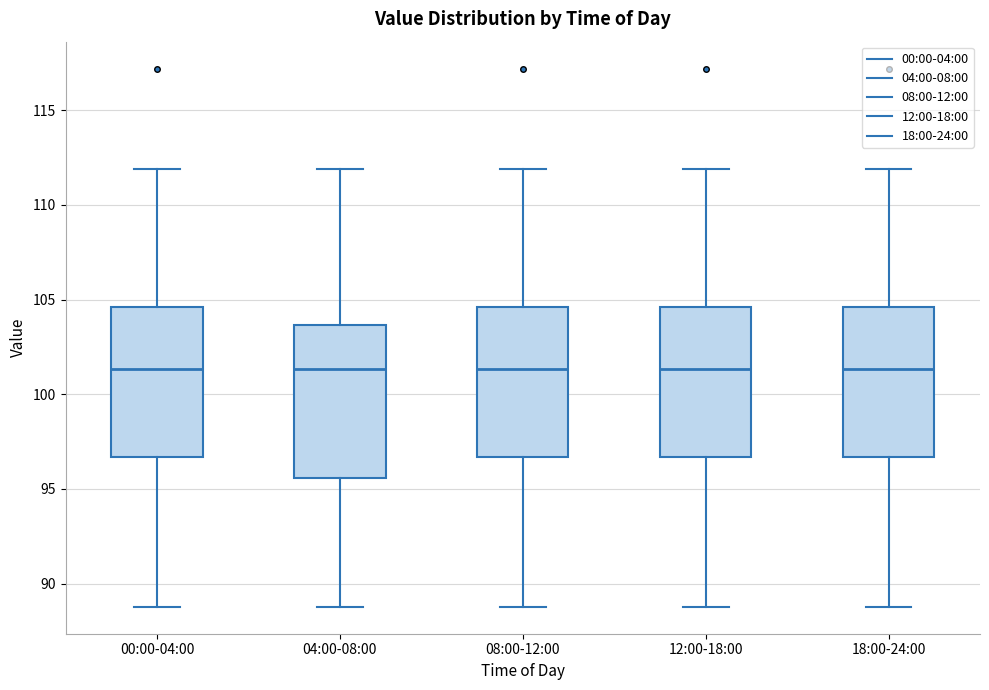

Reading left to right, read every box against the y-axis: the position of its median line, the range the box covers, and the ends of its whiskers. The values are not printed on the chart, so give them approximately, as read against the axis.

00:00-04:00: median 101.5, box 96.5 to 104.5, whiskers 89.0 to 112.0
04:00-08:00: median 101.5, box 95.5 to 103.5, whiskers 89.0 to 112.0
08:00-12:00: median 101.5, box 96.5 to 104.5, whiskers 89.0 to 112.0
12:00-18:00: median 101.5, box 96.5 to 104.5, whiskers 89.0 to 112.0
18:00-24:00: median 101.5, box 96.5 to 104.5, whiskers 89.0 to 112.0